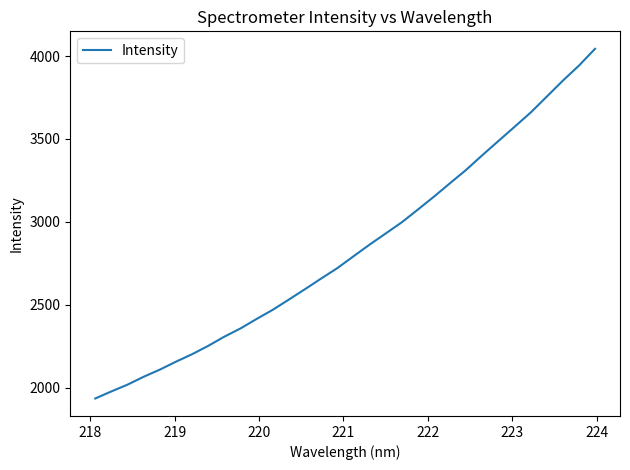

What is the difference between the maximum and minimum values?

2109.4